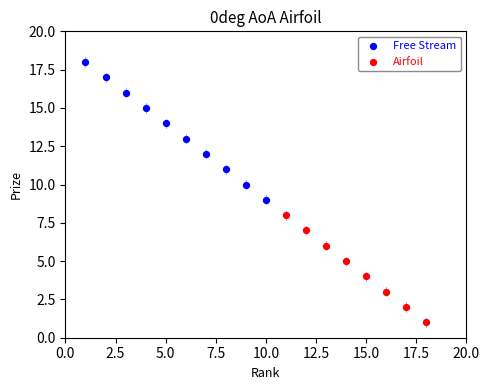

What are all the series names shown in the legend?

Free Stream, Airfoil